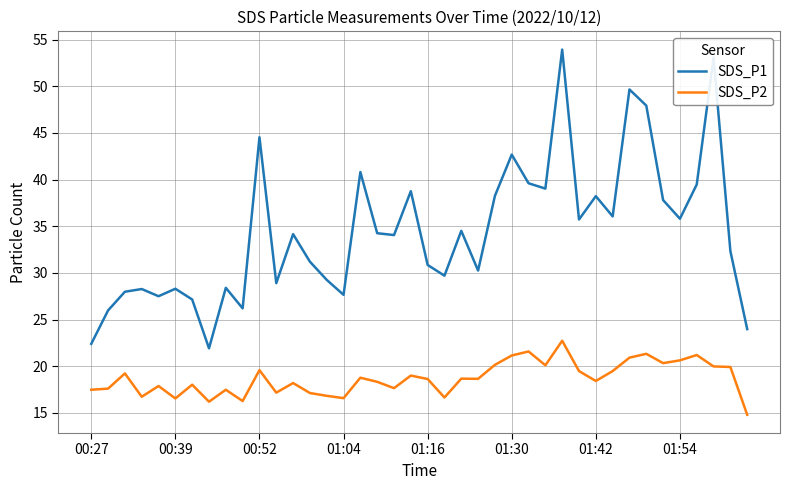

What are all the series names shown in the legend?

SDS_P1, SDS_P2